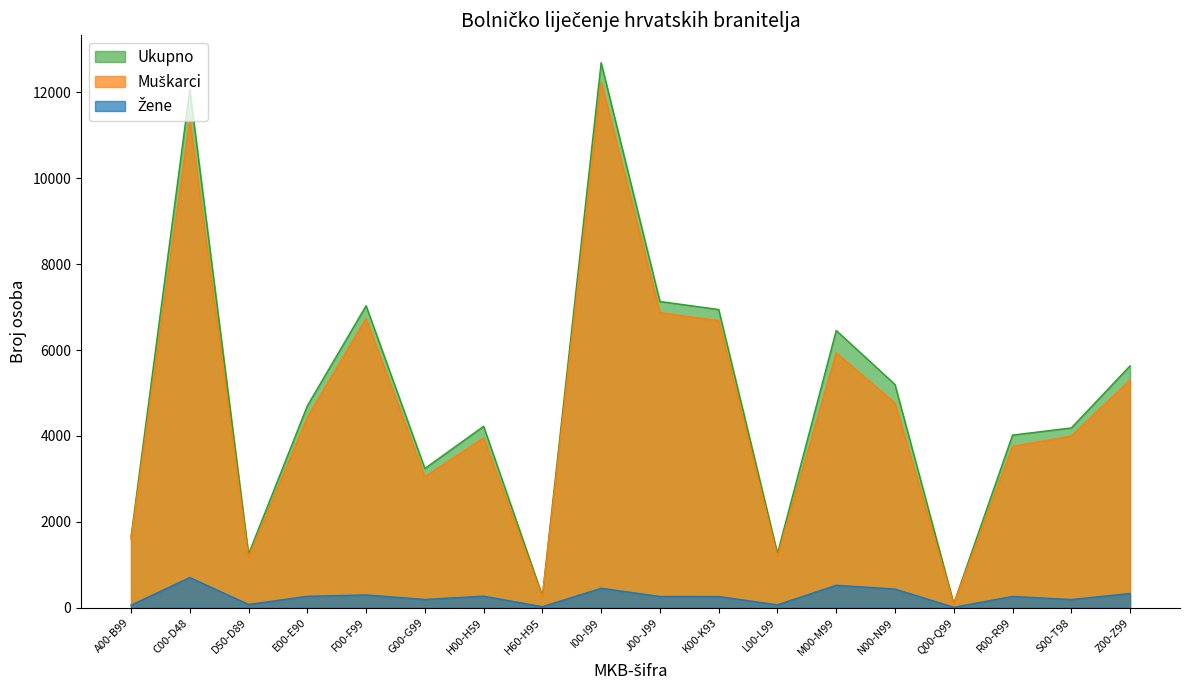

True or false: Žene has a value of 522 at M00-M99.

True